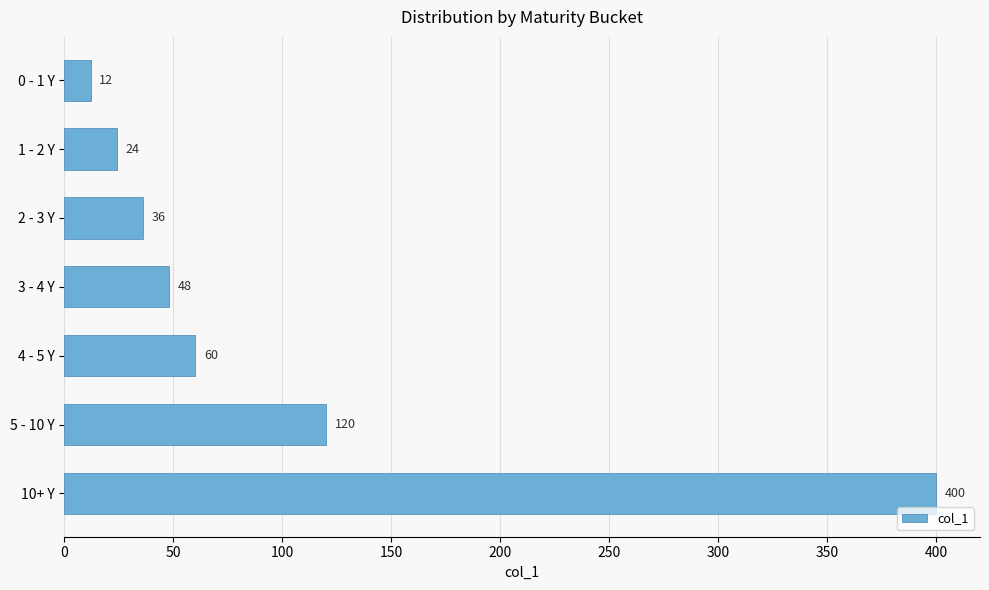

What position from the top is 3 - 4 Y?

4